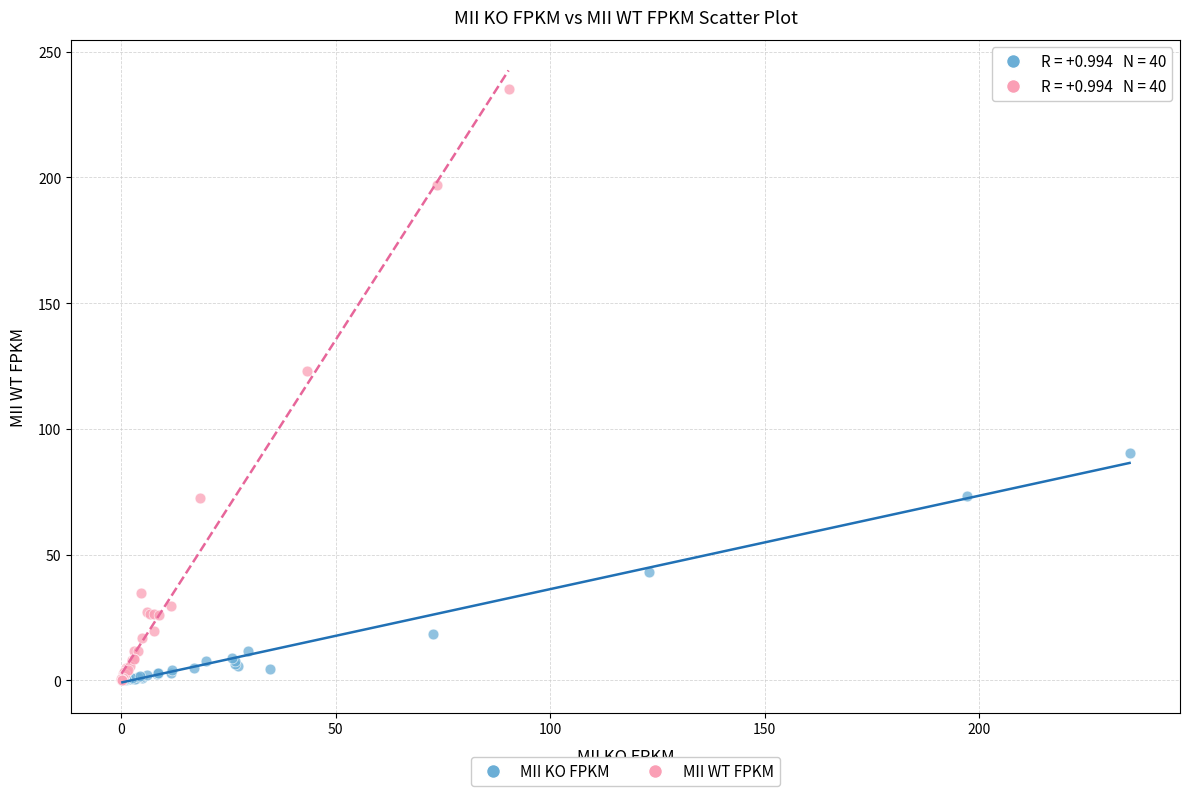

Which series contains the highest Y value?

MII WT FPKM